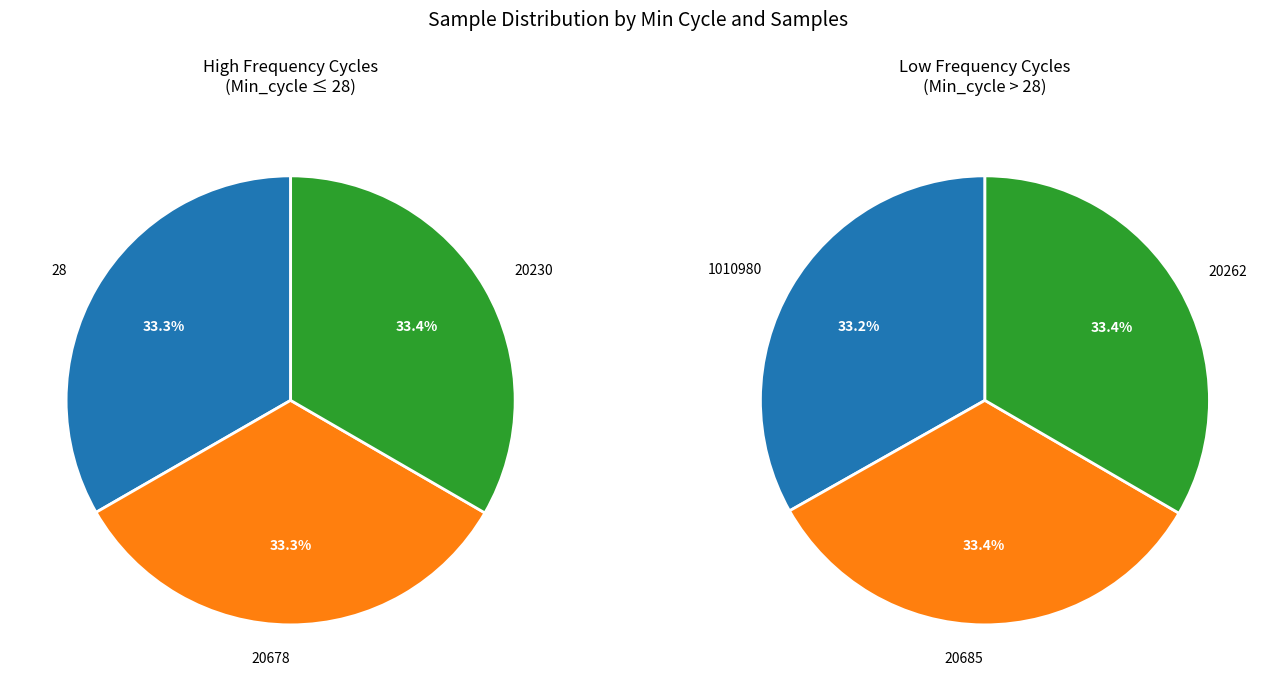

Which slice is the smallest?

Min_cycle=1010980